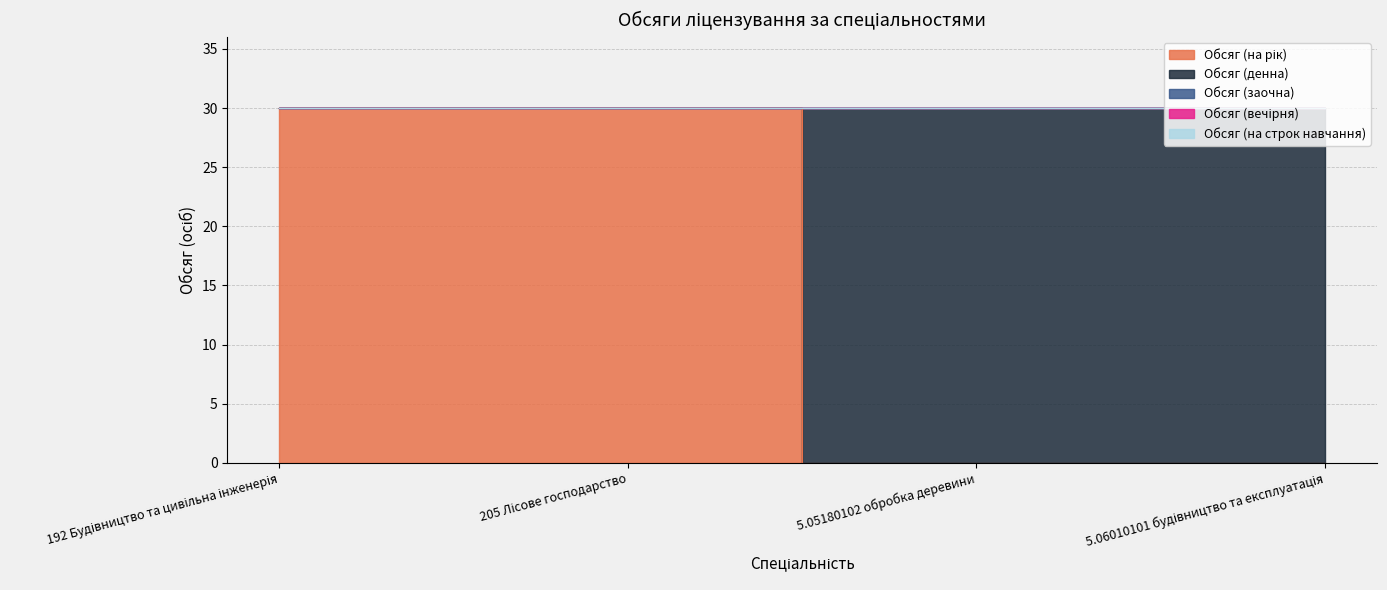

Is the value of Обсяг (на строк навчання) at 5.05180102 обробка деревини greater than the value of Обсяг (денна) at 5.06010101 будівництво та експлуатація?

No